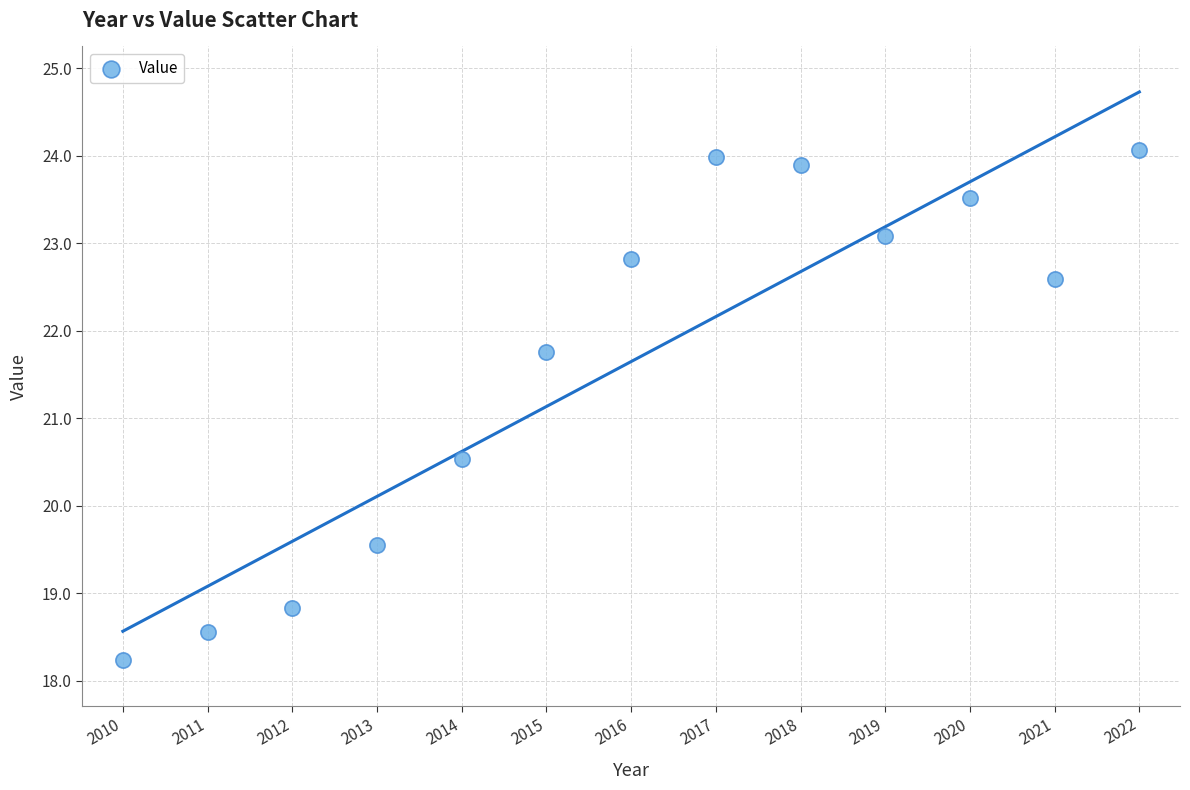

What is the range of Y values (max minus min)?

5.8